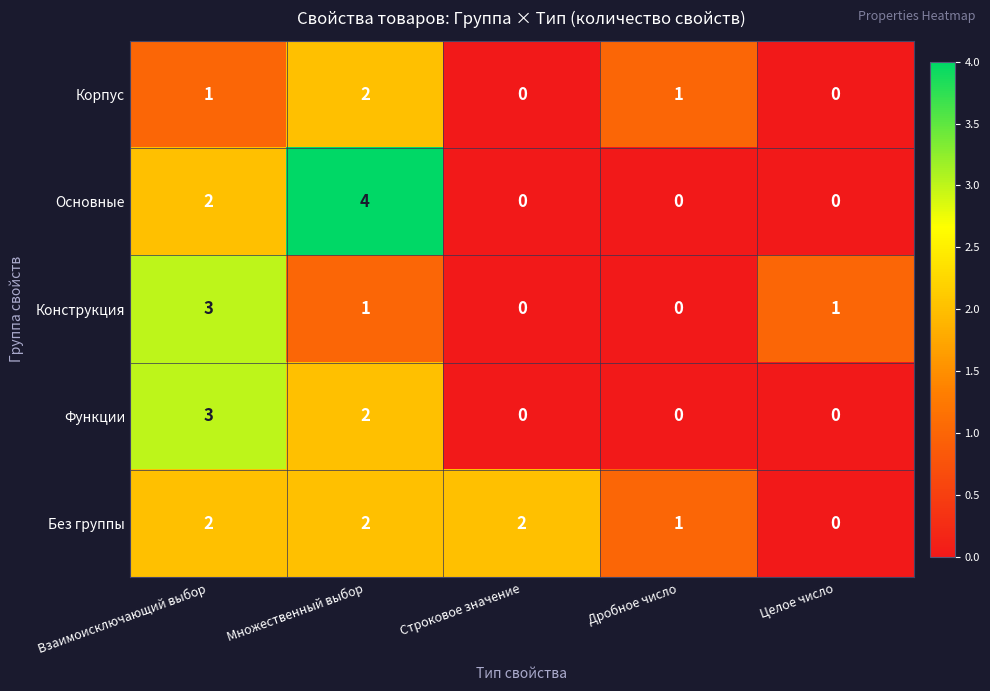

What is the greatest value displayed?

4